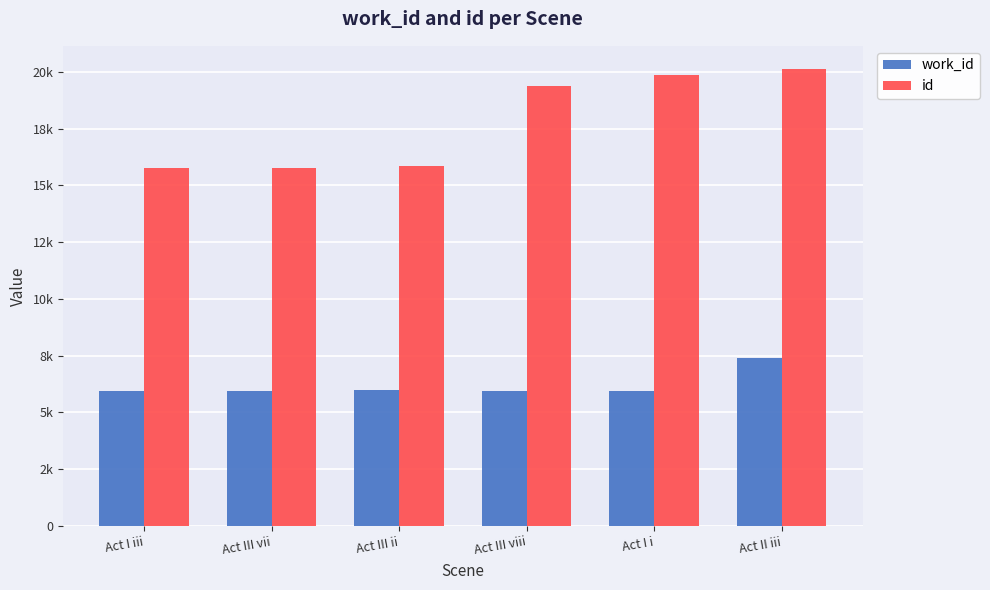

What are all the series names shown in the legend?

work_id, id